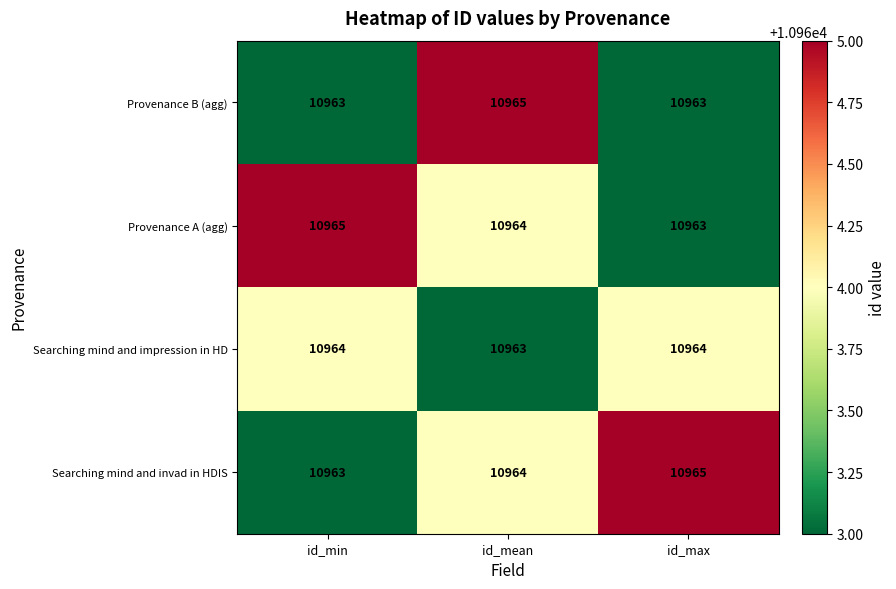

What is the total value across all series at id_max?

43855